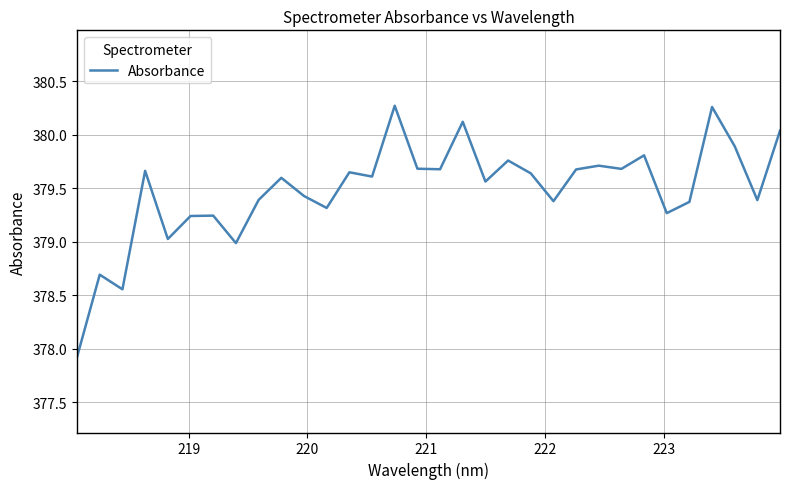

Does the chart display data point markers on the line(s)?

No